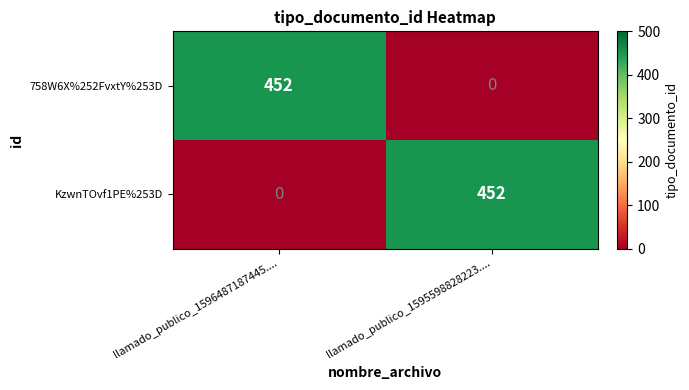

Rank the series at llamado_publico_1595598828223.... from highest to lowest value.

KzwnTOvf1PE%253D, 758W6X%252FvxtY%253D